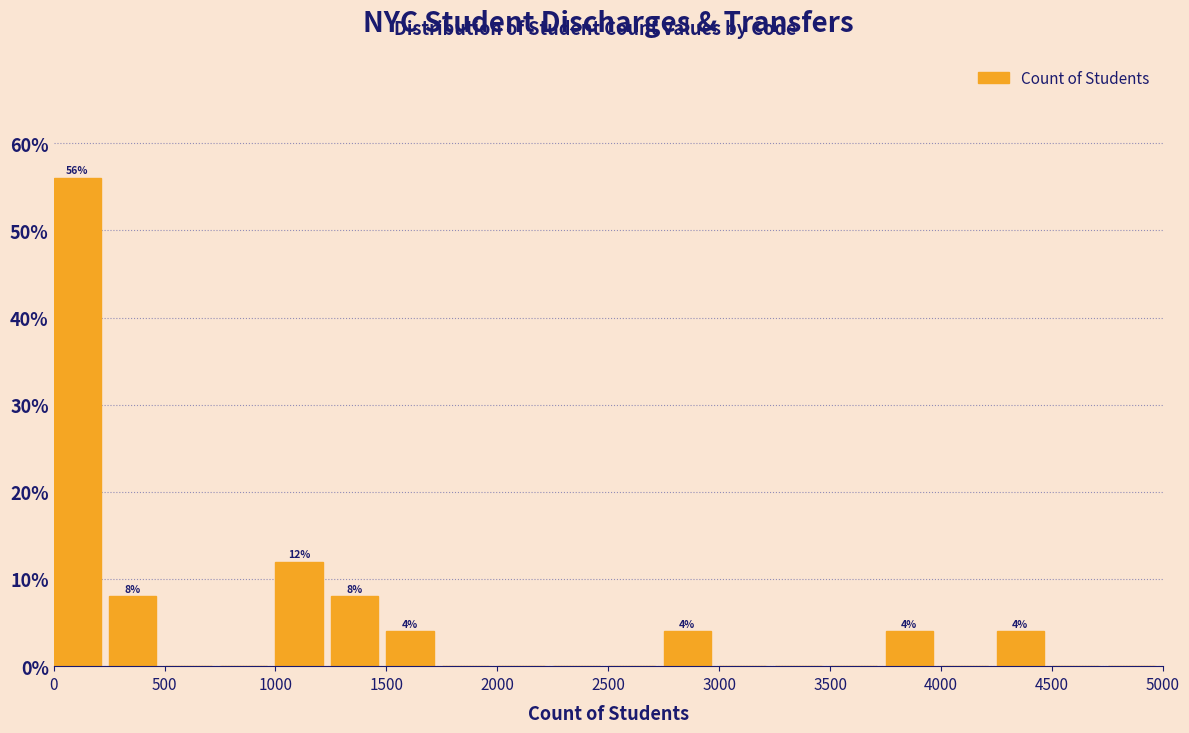

Which range on the x-axis has the tallest bar?

0 to 250